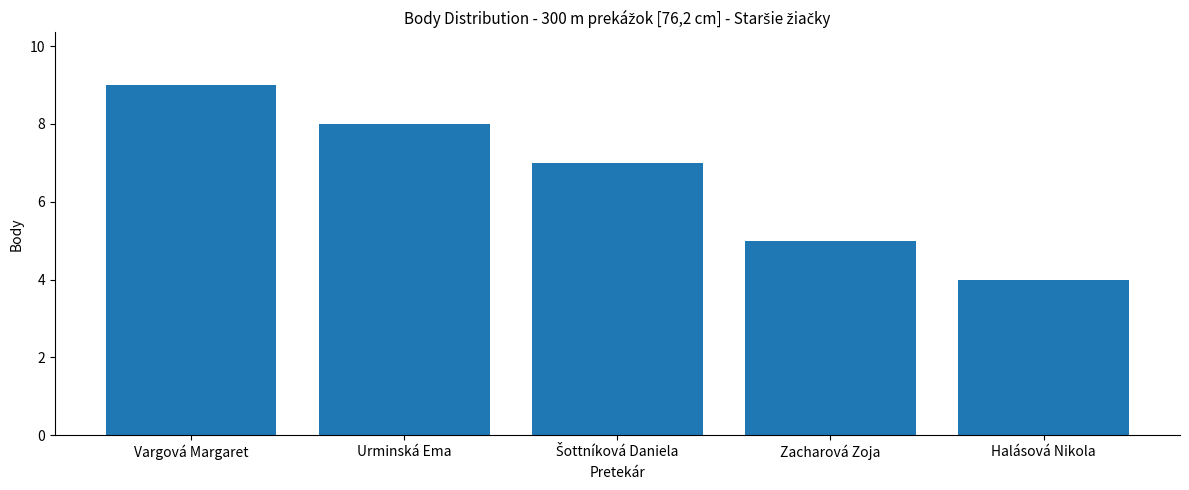

How many series are shown in this chart?

1